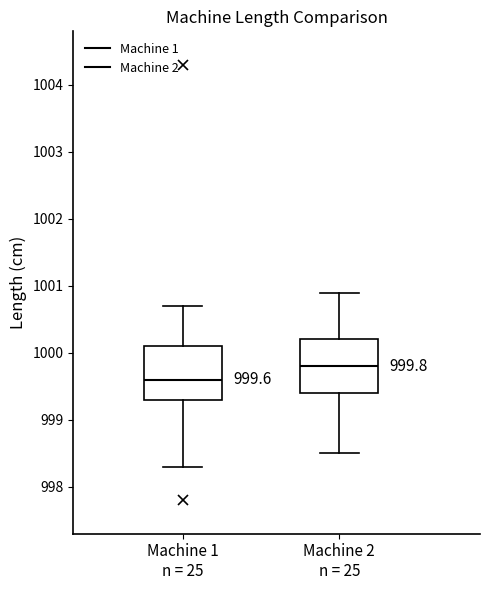

Which box's median line is the highest?

Machine 2 n = 25